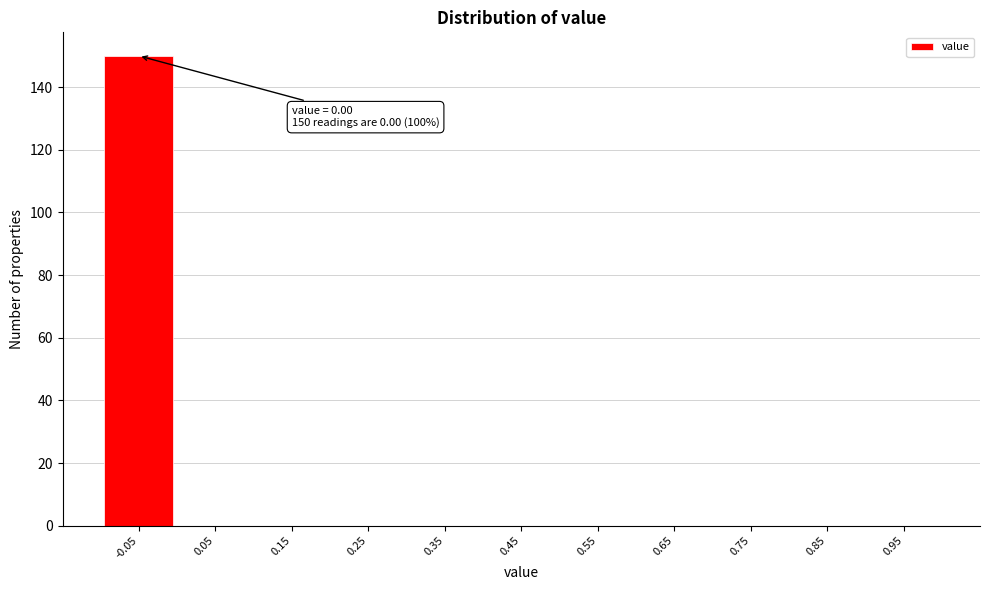

Reading right to left, transcribe all the data shown in this chart.

0.95=0	0.85=0	0.75=0	0.65=0	0.55=0	0.45=0	0.35=0	0.25=0	0.15=0	0.05=0	-0.05=150